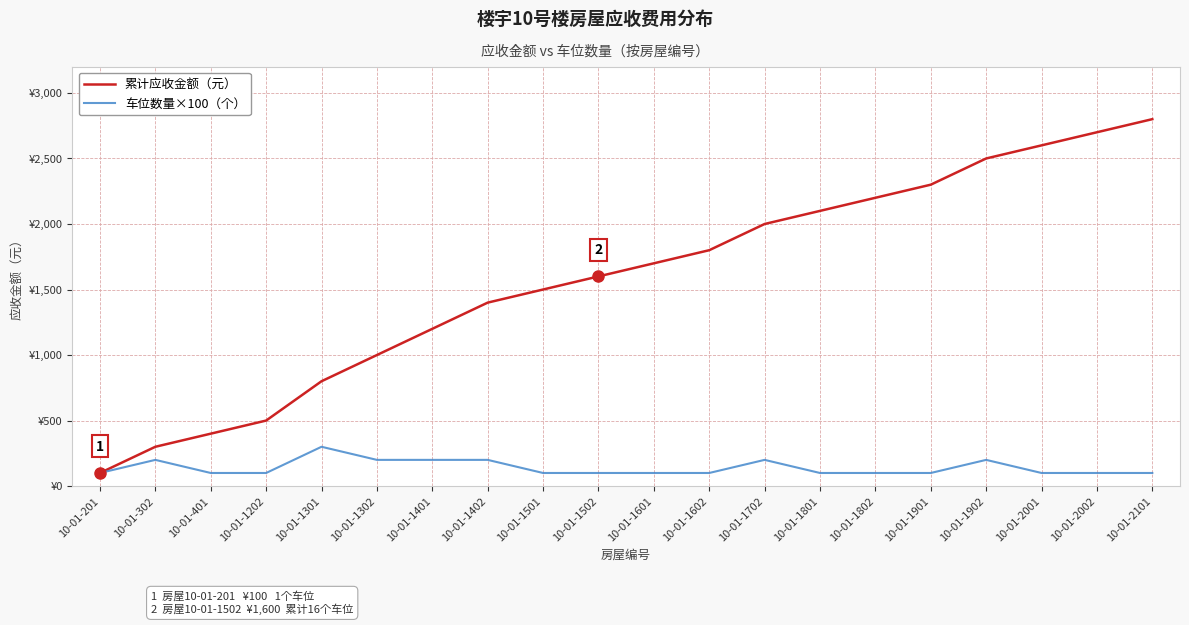

What is the value of the 车位数量×100（个） point at the 8th from the left?

200